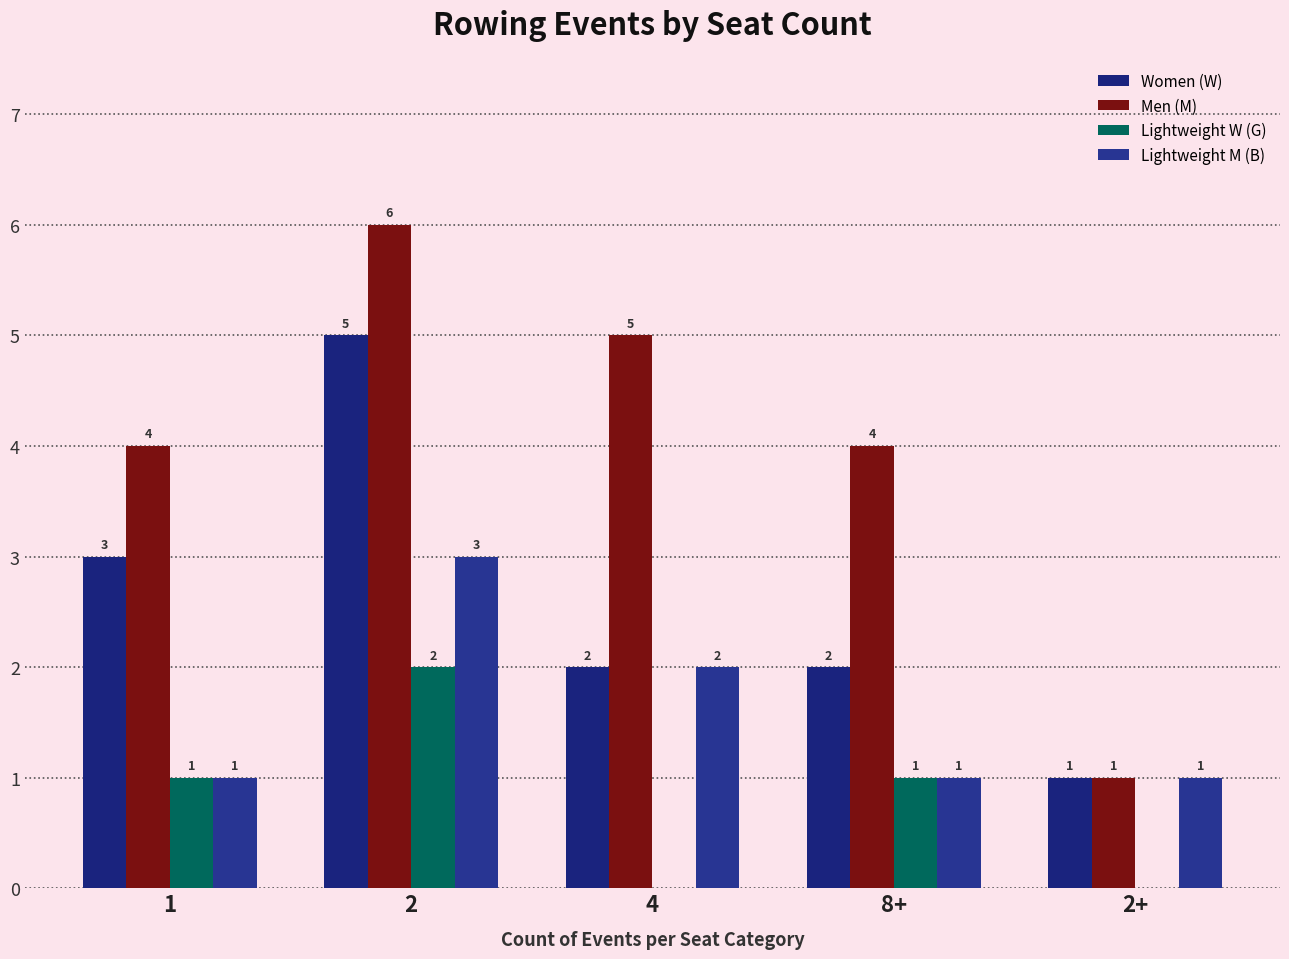

List the series in order of their peak value, lowest first.

Lightweight W (G), Lightweight M (B), Women (W), Men (M)